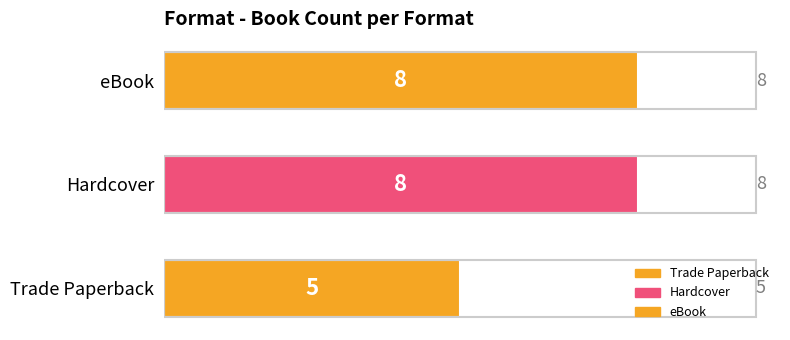

True or false: the data shows 5 at Trade Paperback.

True